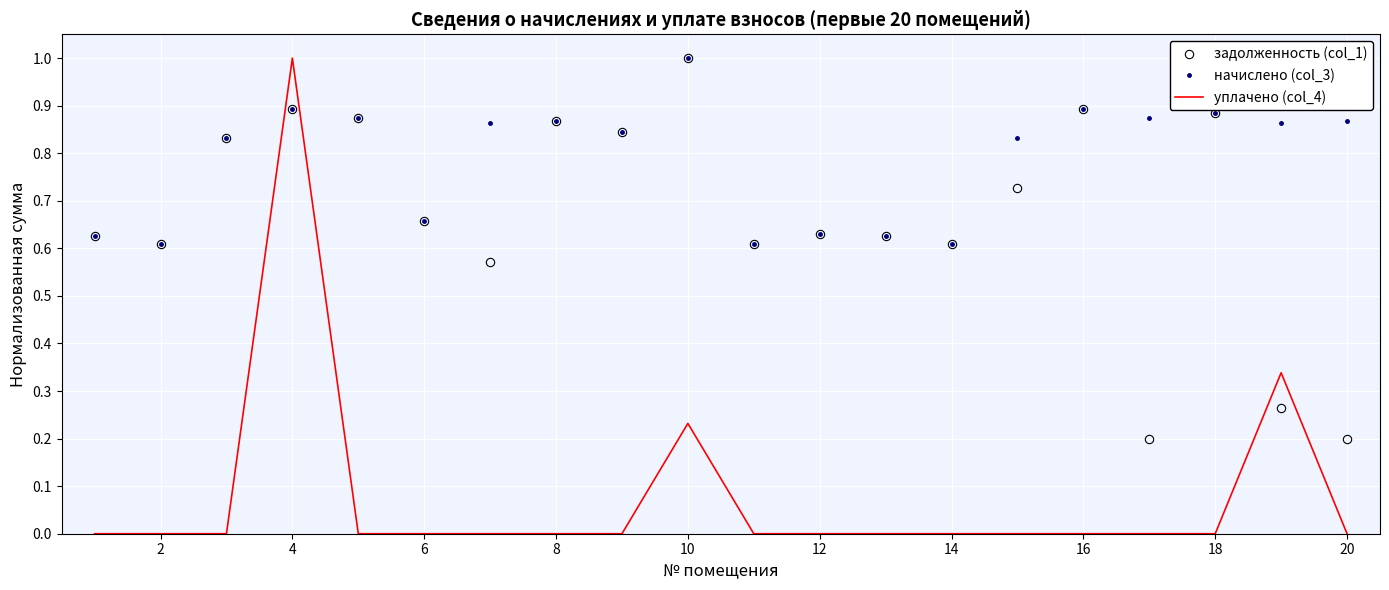

How many intersections are there between уплачено (col_4) and начислено (col_3)?

2